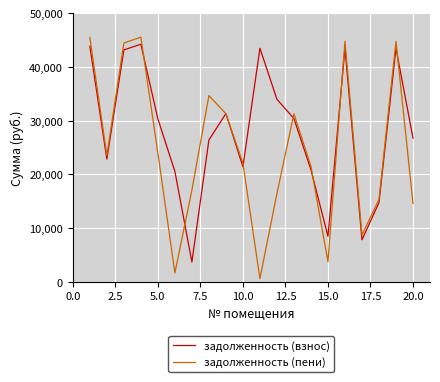

Which series has the largest total across all categories?

задолженность (взнос)